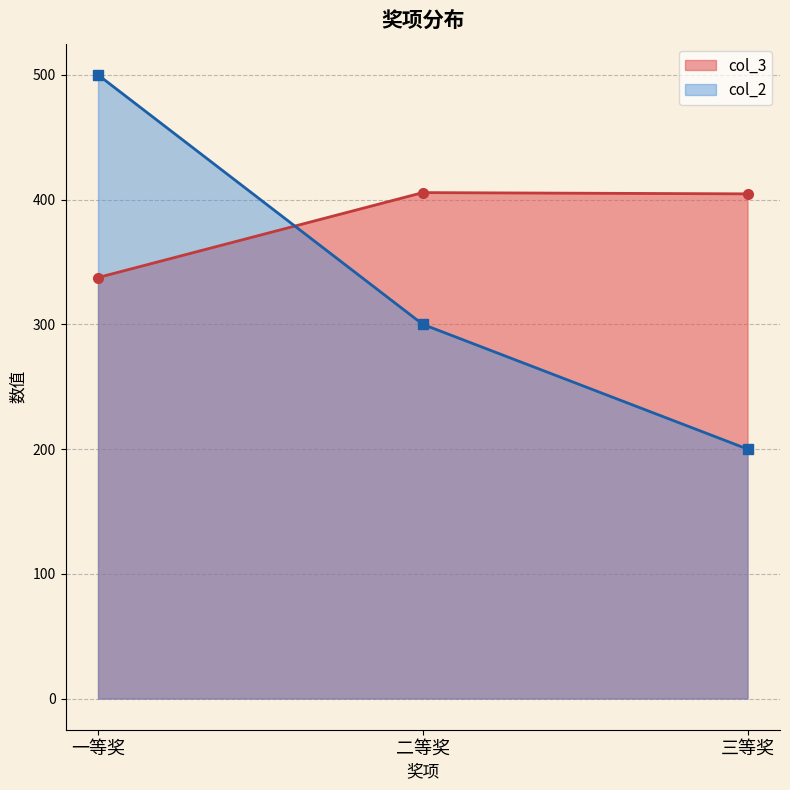

List the series in order of their peak value, highest first.

col_2, col_3